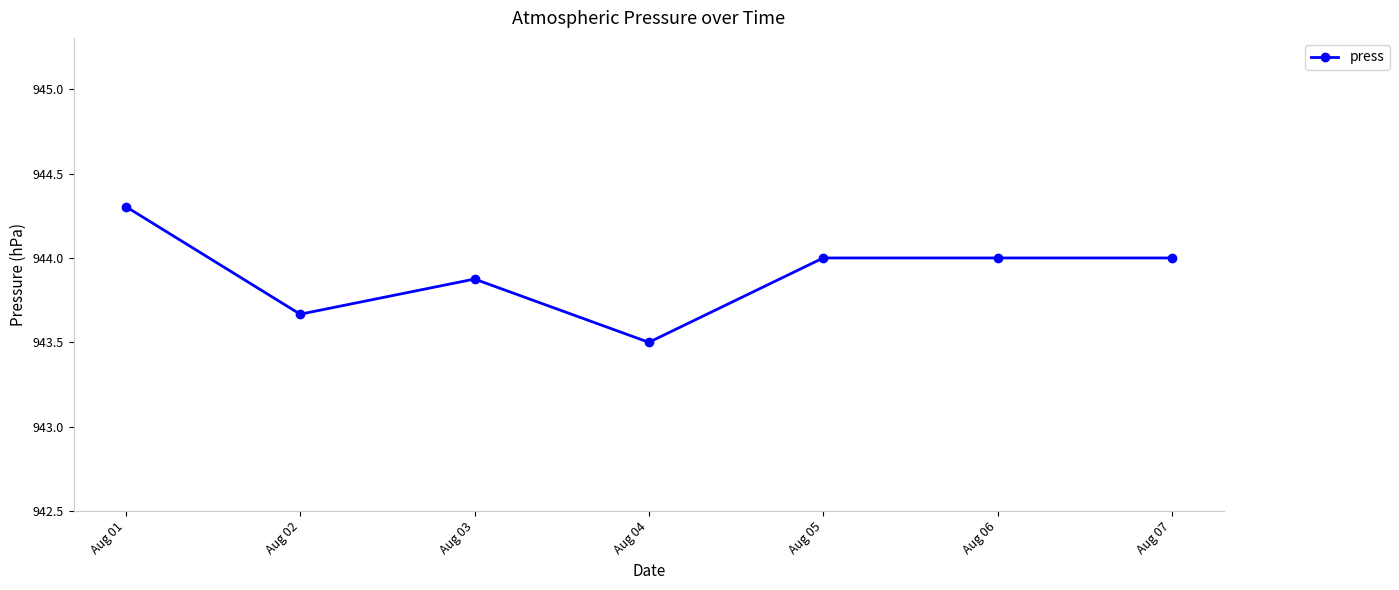

What is the sum of all values?

6607.3